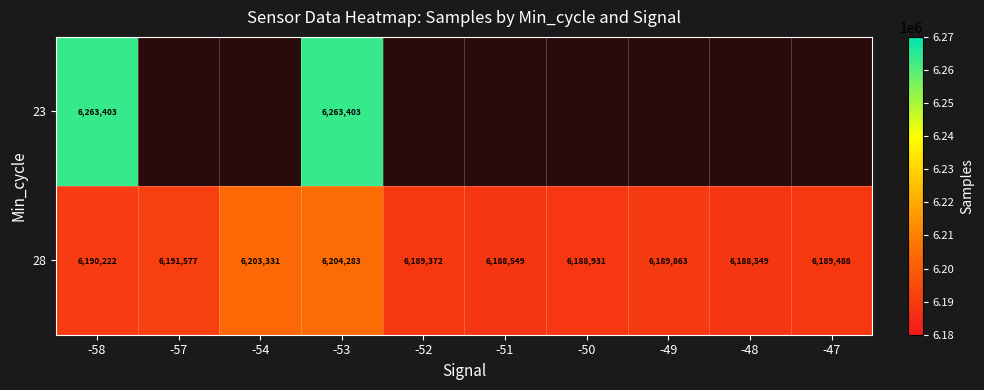

What is the maximum value for 28?

6204283